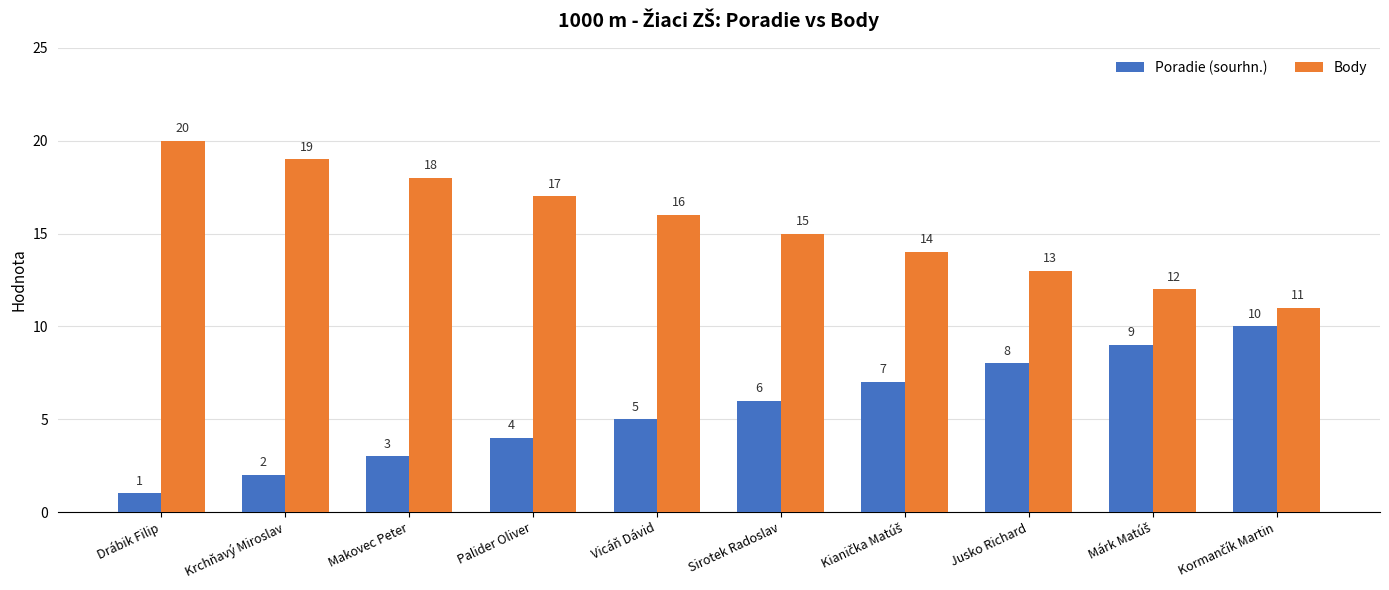

How many Poradie (sourhn.) values are between 3 and 8?

6